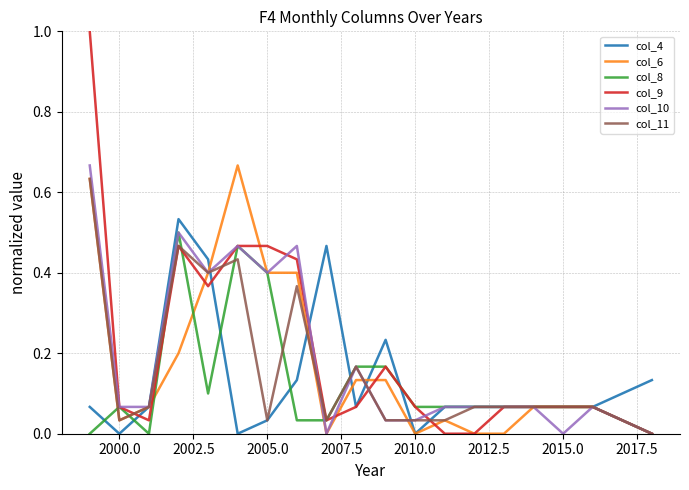

What is the maximum value shown in the chart?

1.0